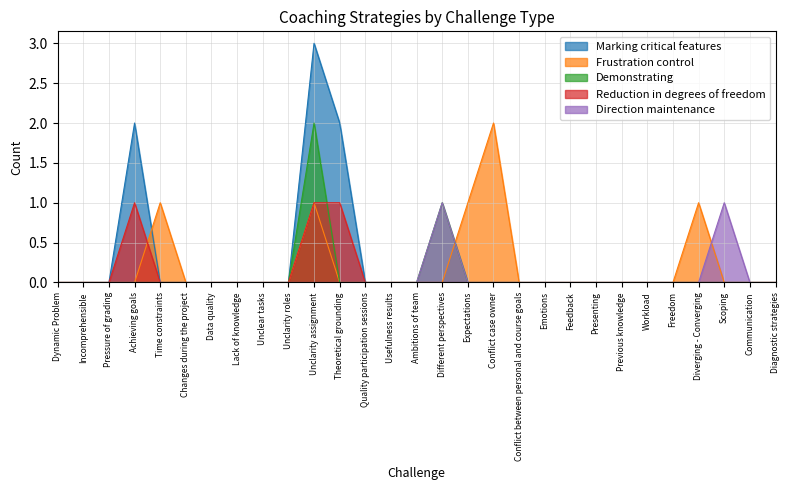

Which category has the highest value across all series?

Unclarity assignment